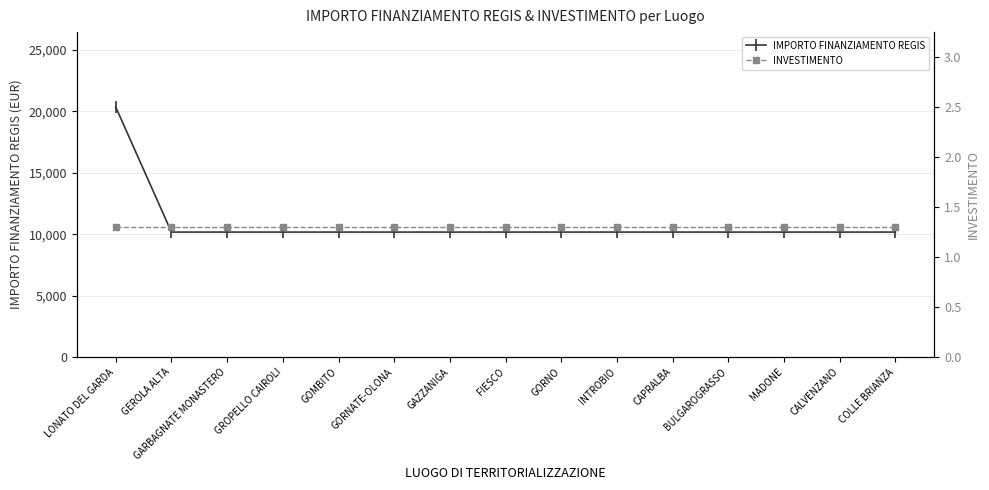

True or false: IMPORTO FINANZIAMENTO REGIS and INVESTIMENTO intersect in this chart.

False